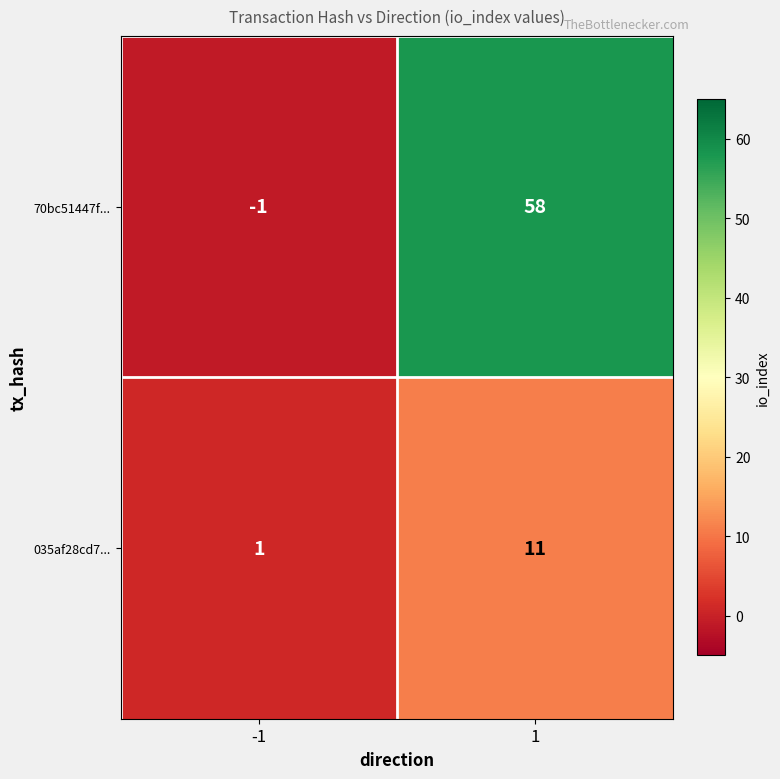

Reading left to right, what are all the values shown in this chart?

70bc51447f...: -1	58
035af28cd7...: 1	11